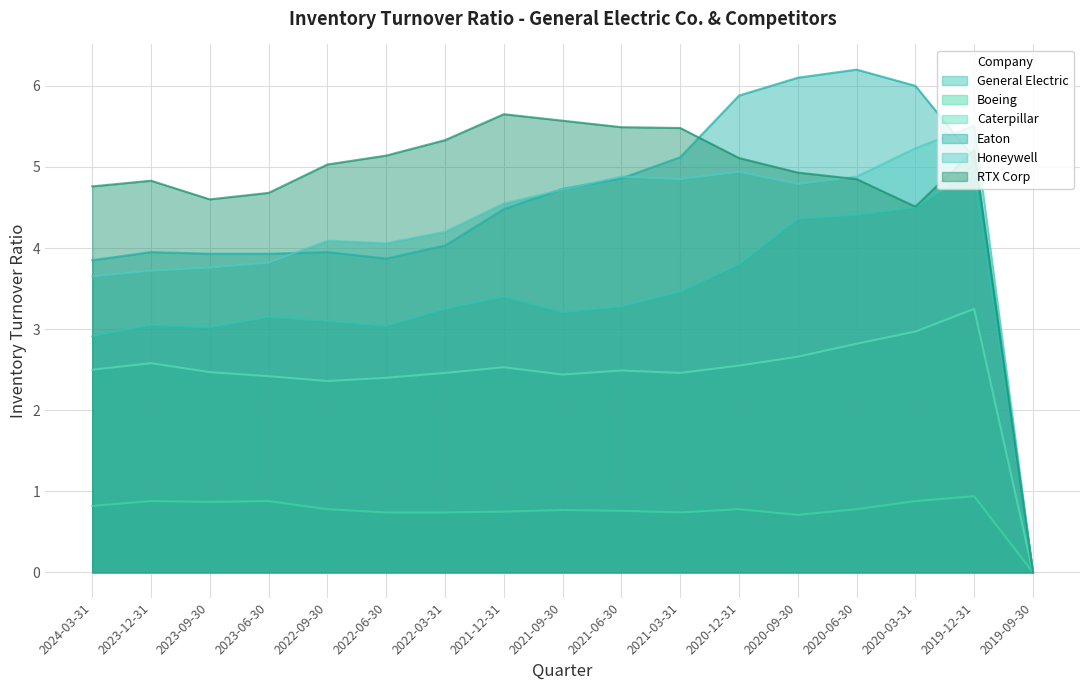

Which label corresponds to the smallest value in the chart?

2019-09-30